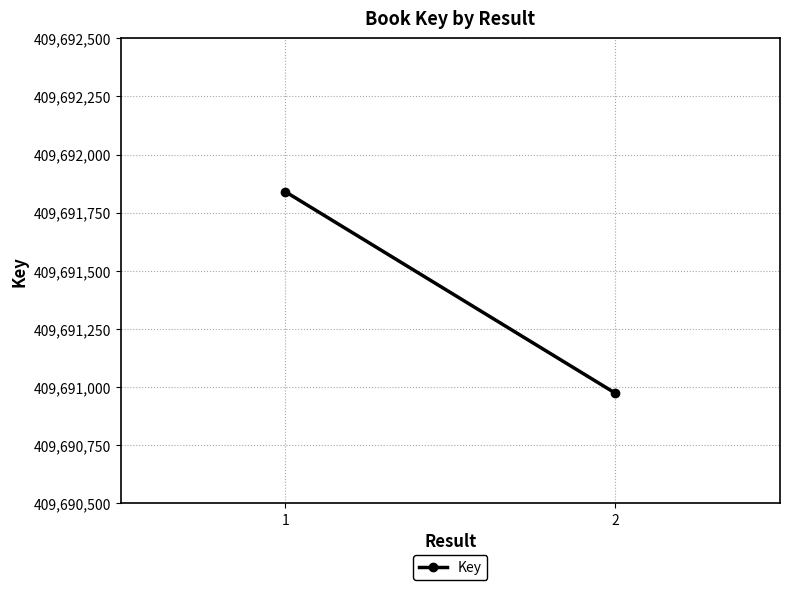

What is the minimum value shown in the chart?

409690974